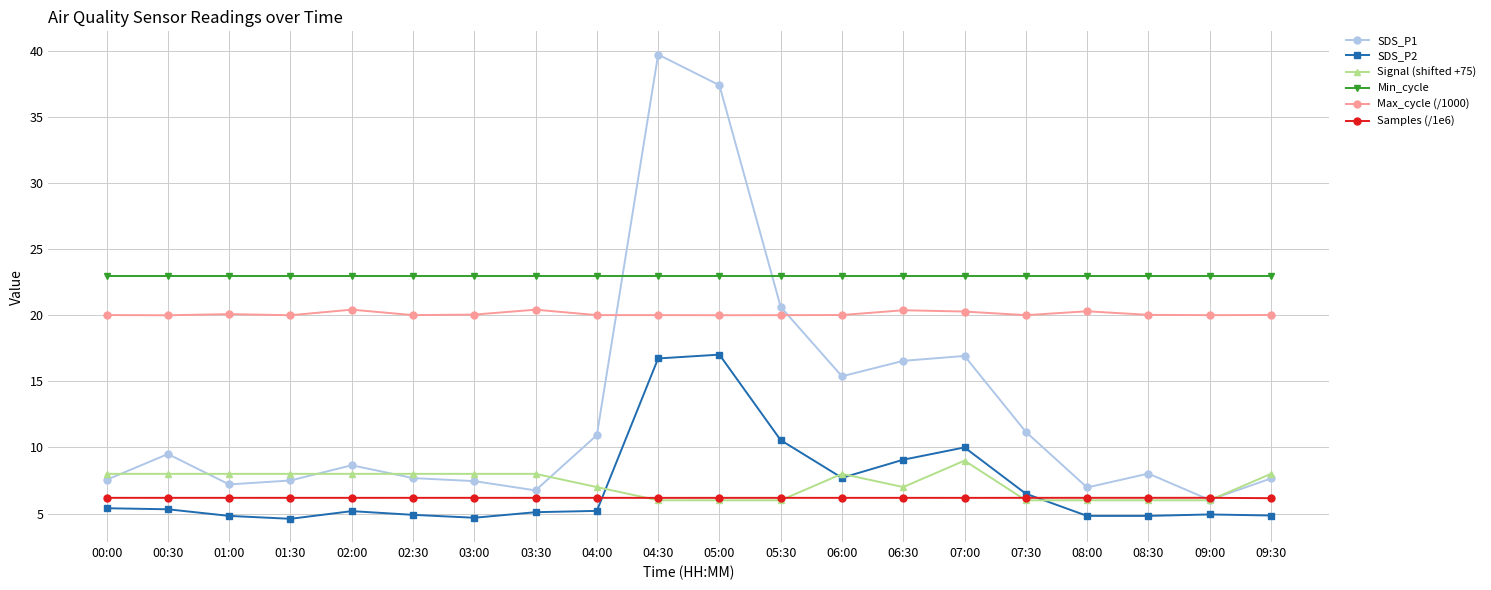

At how many categories does at least one series exceed 10?

20